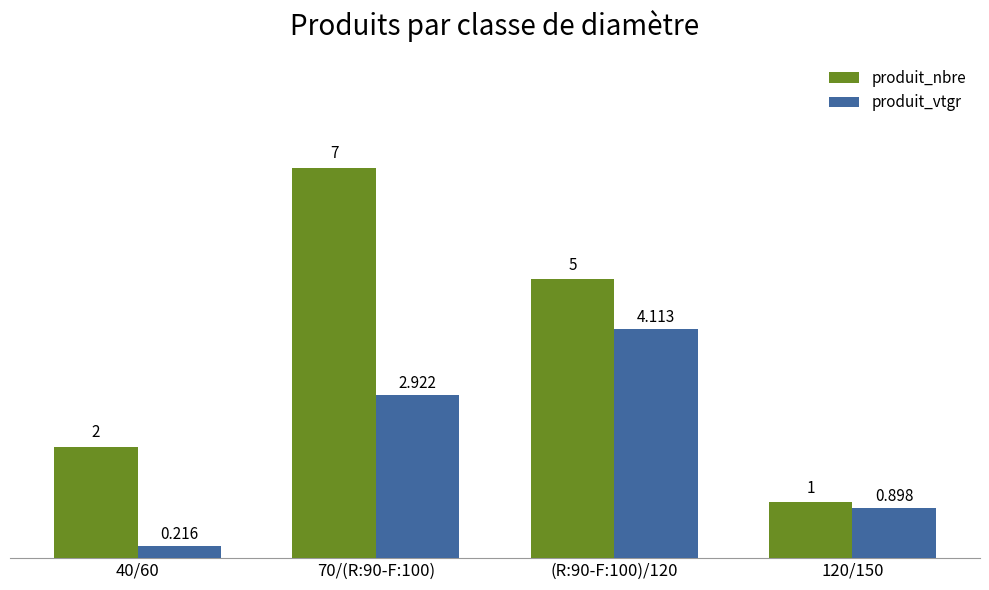

Which category has the highest value in the produit_vtgr series?

(R:90-F:100)/120